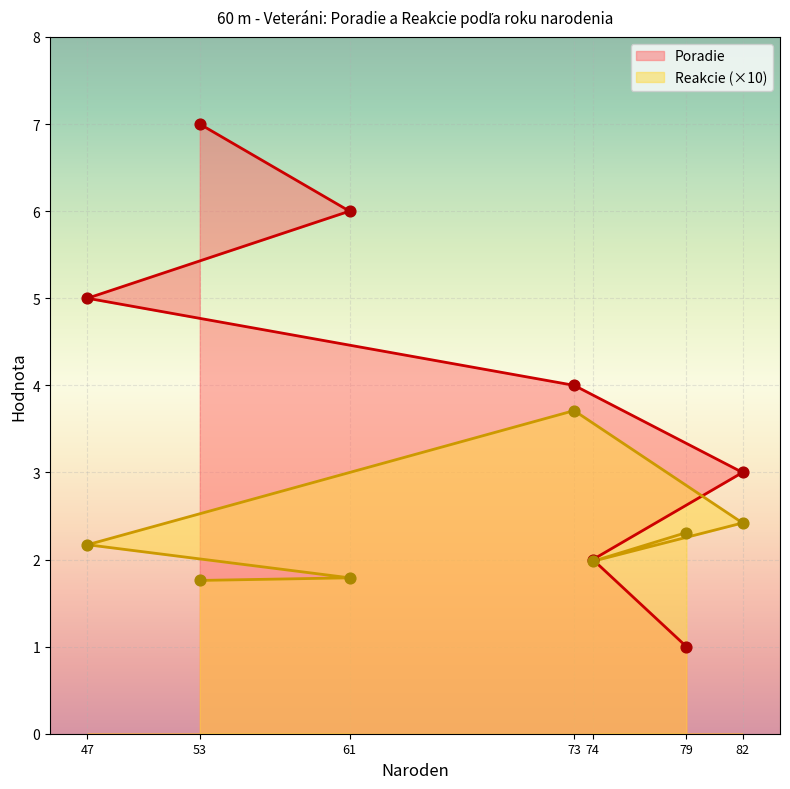

What are all the series names shown in the legend?

Poradie, Reakcie